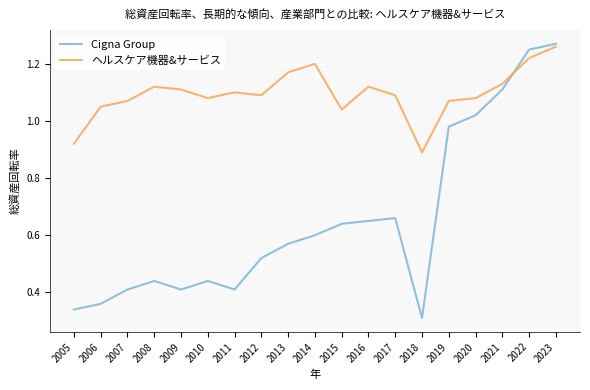

Which series has the widest spread of values?

Cigna Group